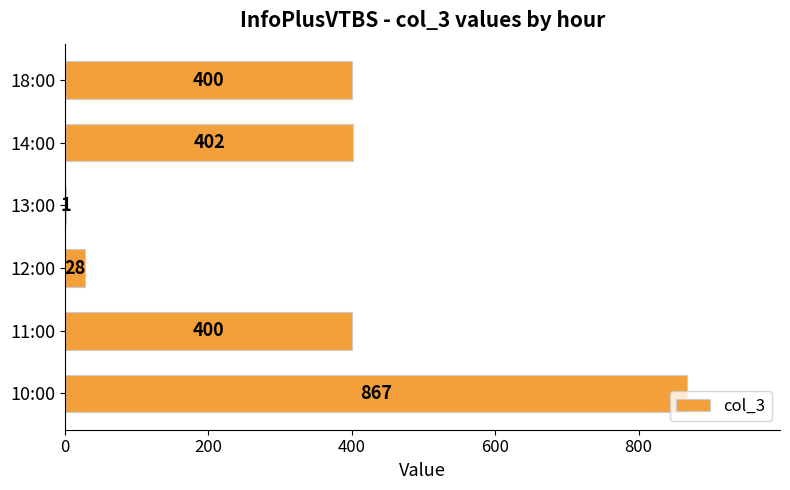

What is the change in value from 13:00 to 18:00?

+399